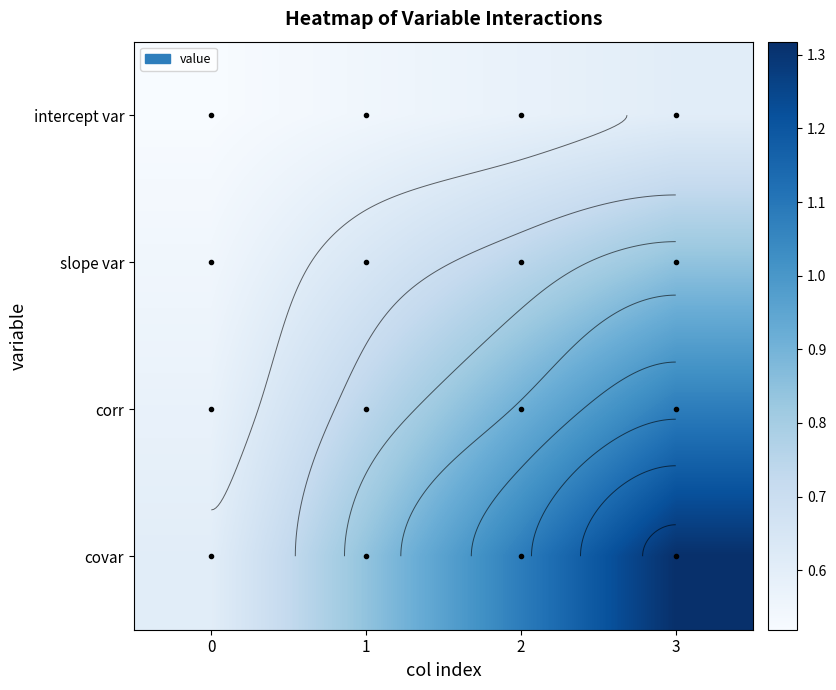

What is the difference between the maximum and minimum values in the corr series?

0.5